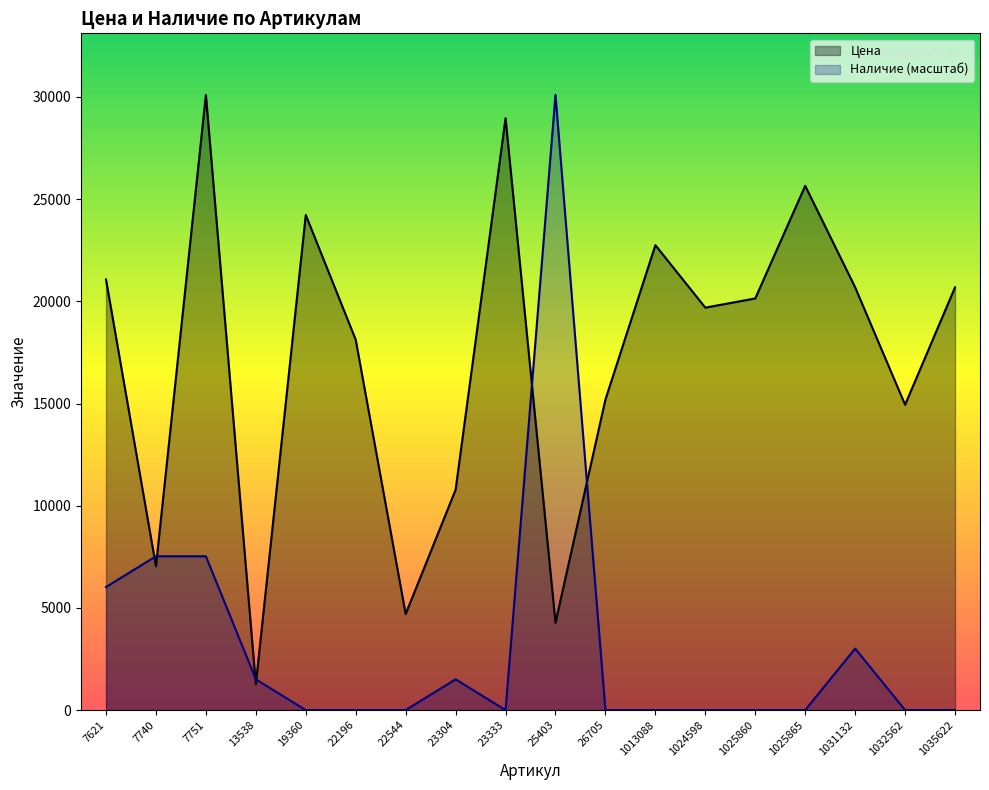

Is the value of Цена at 1031132 greater than the value of Наличие at 7621?

Yes